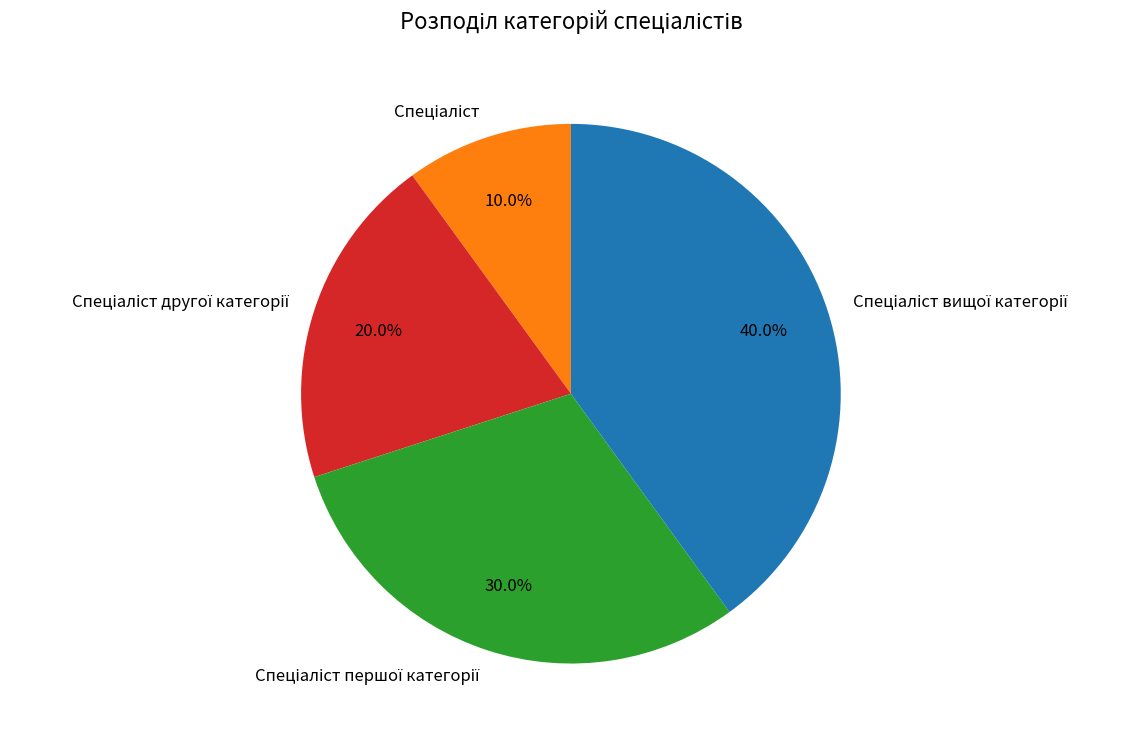

Is there any slice that represents more than half of the pie?

No